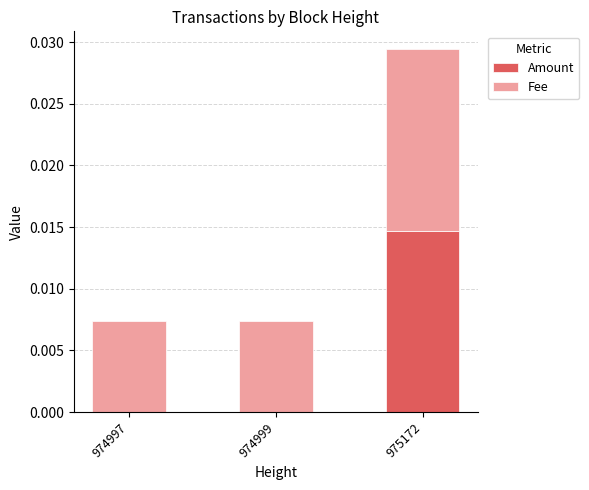

At which category is the sum across all series the highest?

975172